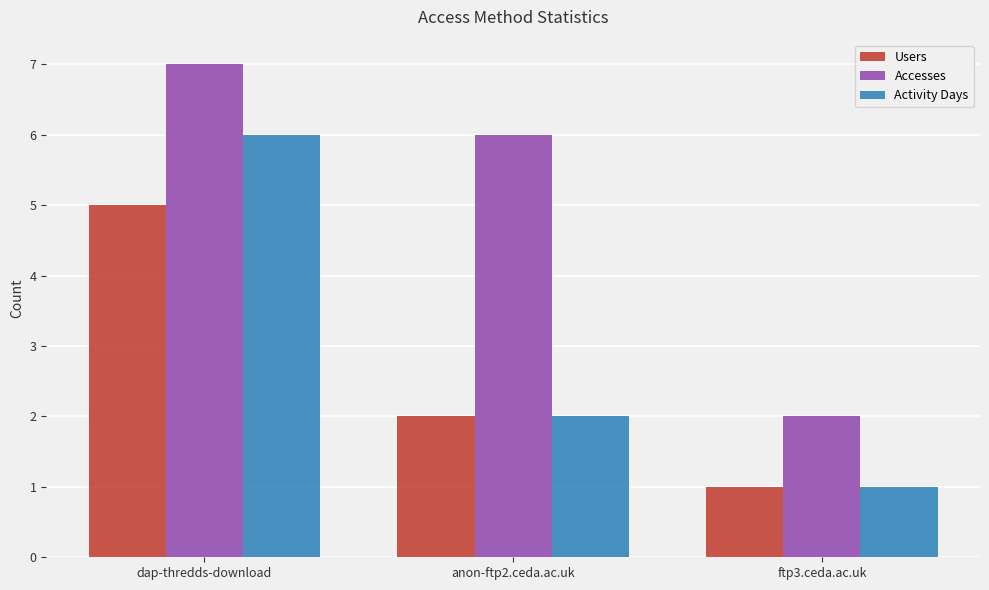

List the series in order of their peak value, highest first.

Accesses, Activity Days, Users